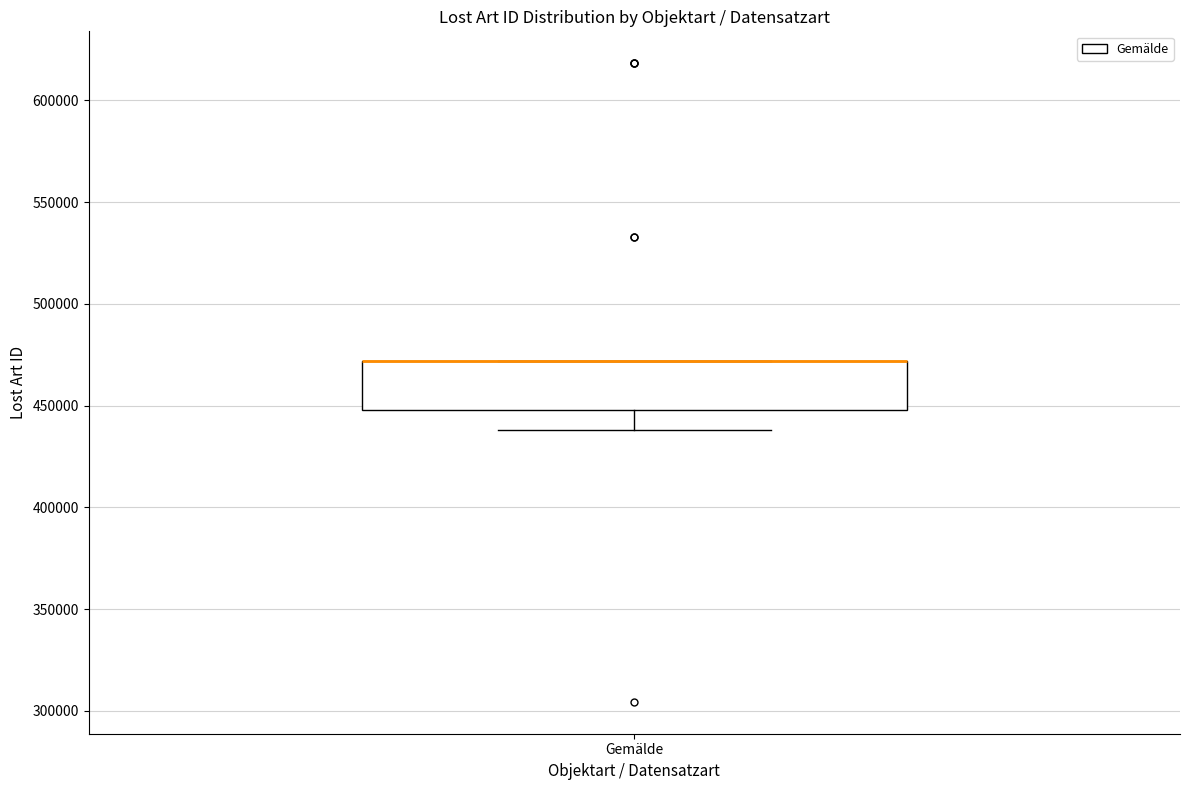

Transcribe this box plot: give where the median line is, the range the box spans, and where the two whiskers end, as read against the y-axis. The values are not printed on the chart, so give them approximately, as read against the axis.

median 470000 (drawn on the box's upper edge), box 450000 to 470000, whiskers 440000 to 470000